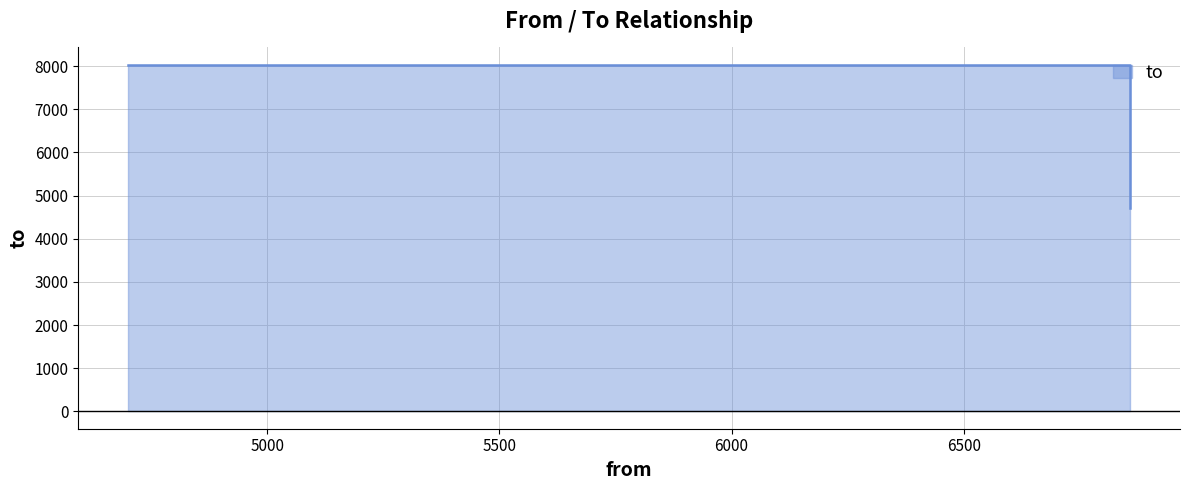

What is the smallest value displayed?

4701